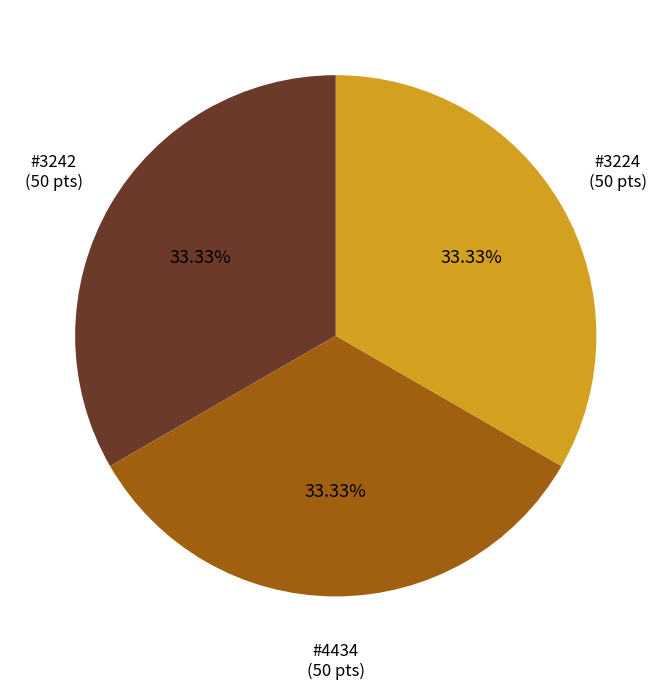

Approximately how many times larger is the value at #3224 compared to #4434?

1.0